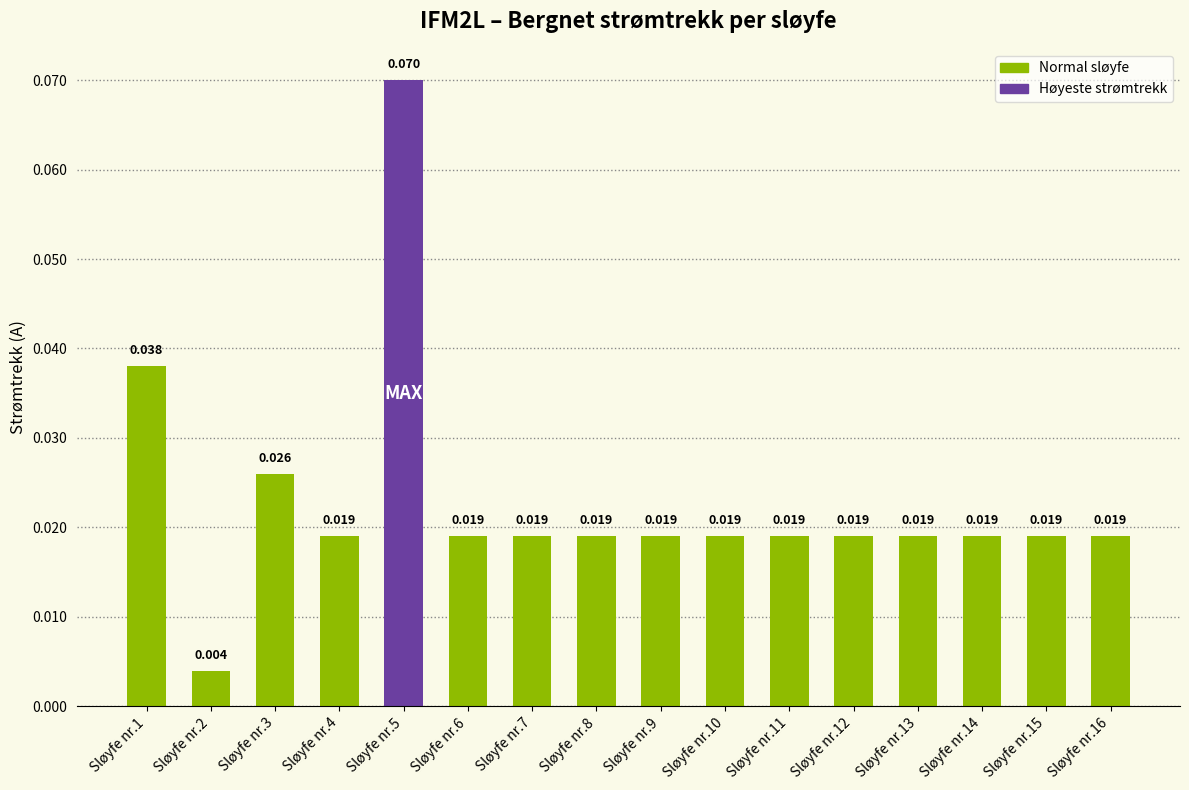

The chart shows a value of 0.0 at Sløyfe nr.6. True or false?

False